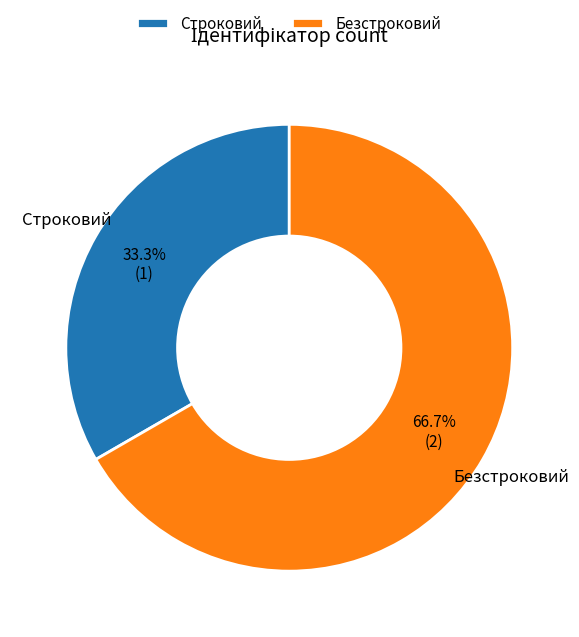

To the nearest percent, what is the combined percentage of Строковий and Безстроковий?

100%